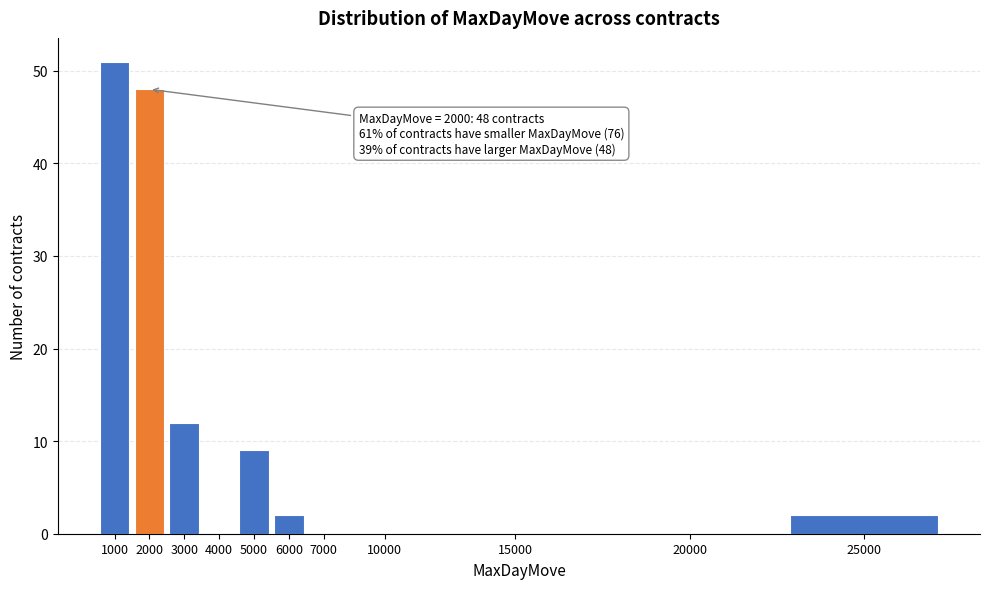

Reading left to right, extract all data points from this chart.

1000=51	2000=48	3000=12	4000=0	5000=9	6000=2	7000=0	10000=0	15000=0	20000=0	25000=2